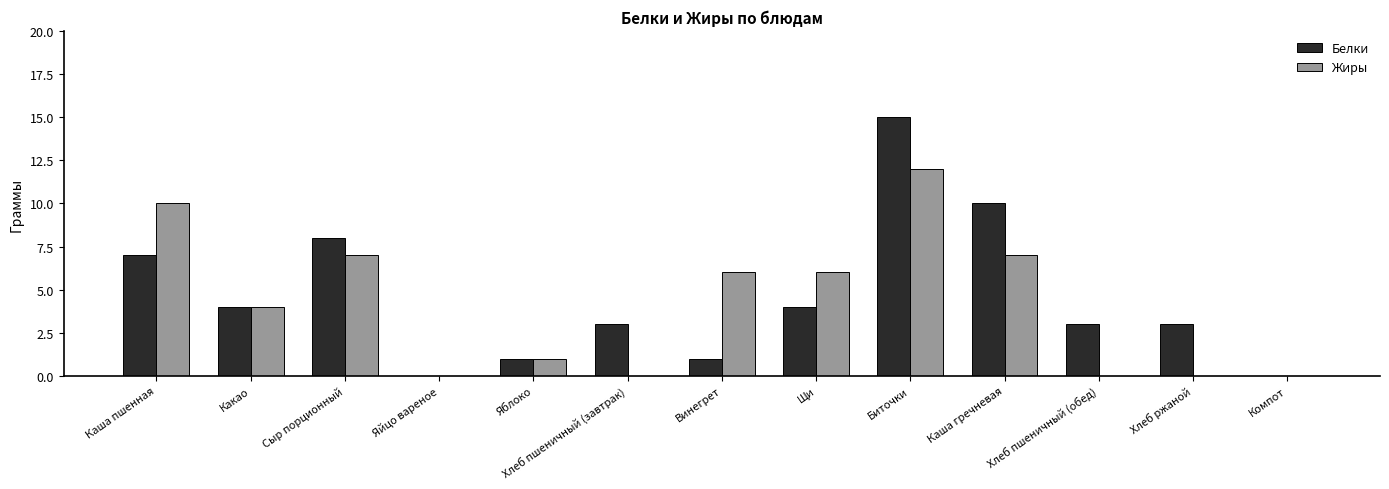

Does the chart contain stacked bars?

No